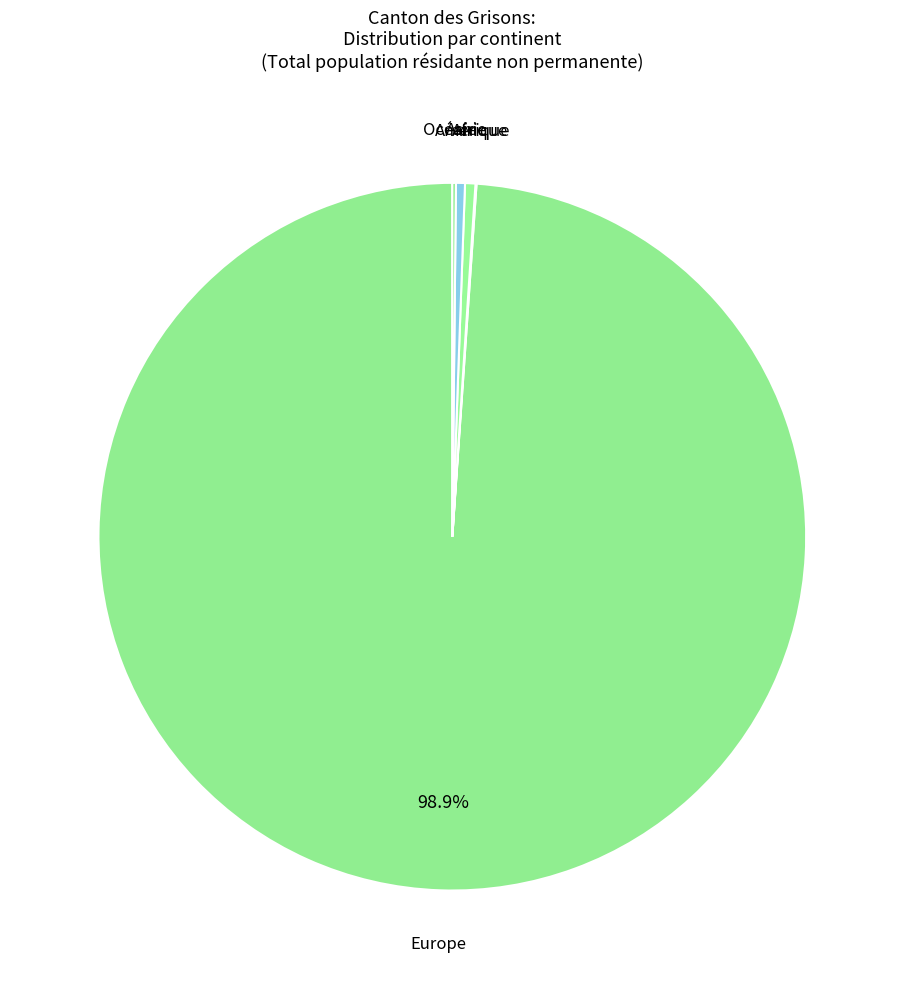

Which category has the biggest portion of the pie?

Europe